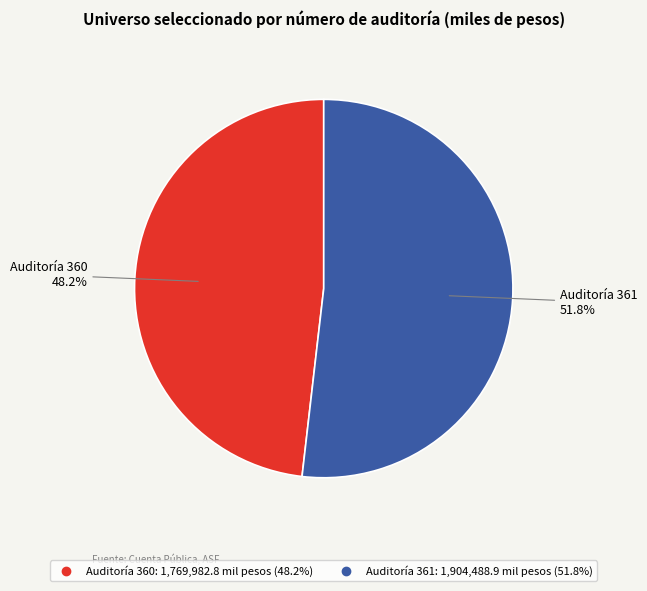

Is there any slice that represents more than half of the pie?

Yes